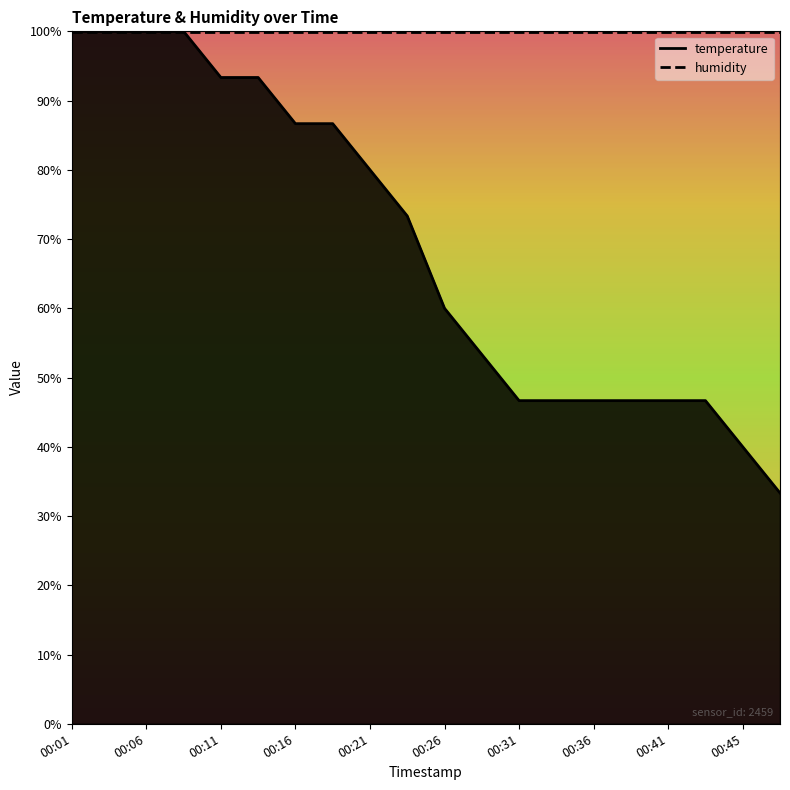

Which category has the highest value across all series?

00:01